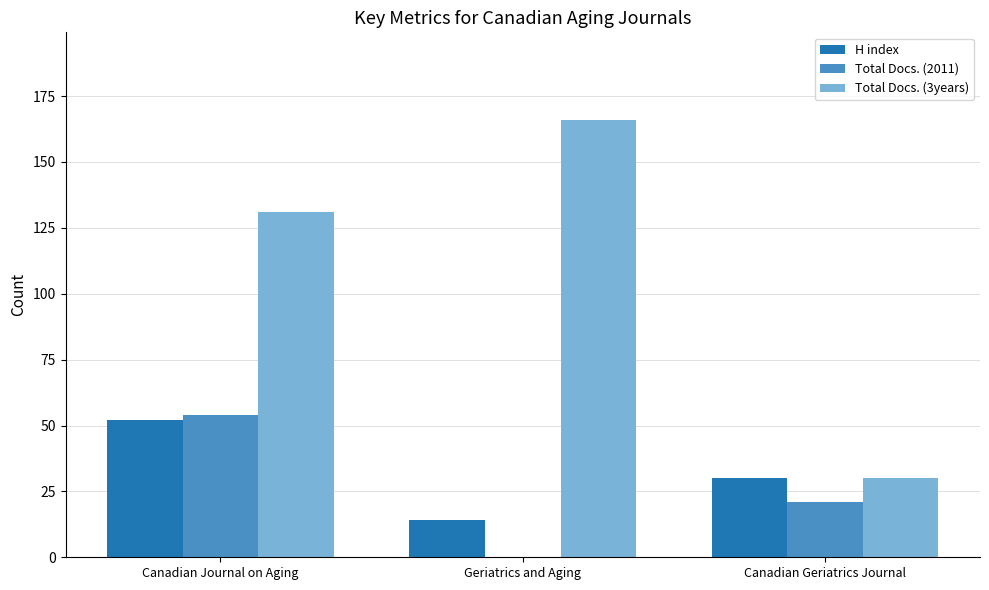

Are the bars horizontal?

No